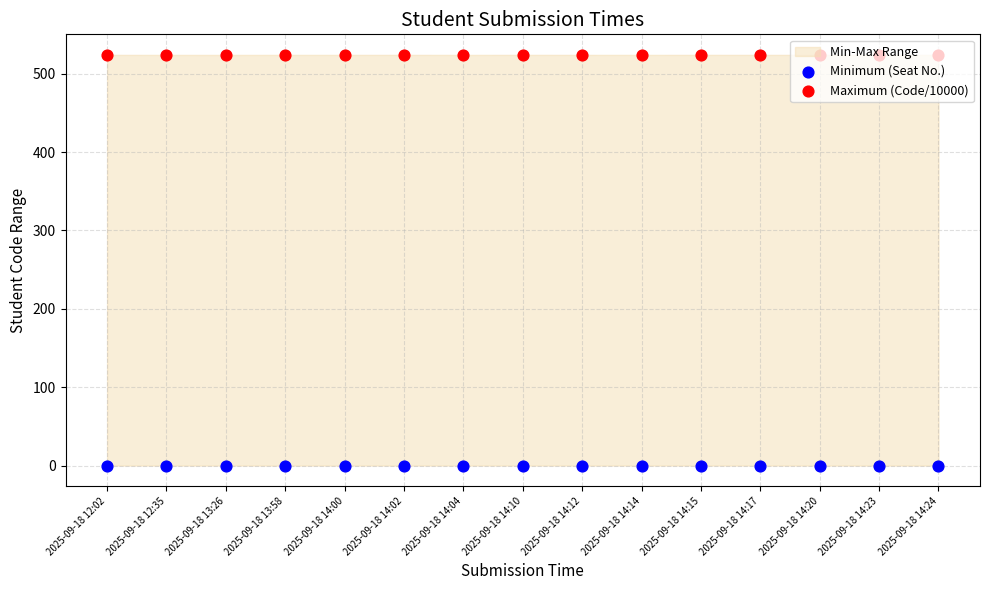

At which category is the sum across all series the highest?

2025-09-18 14:10